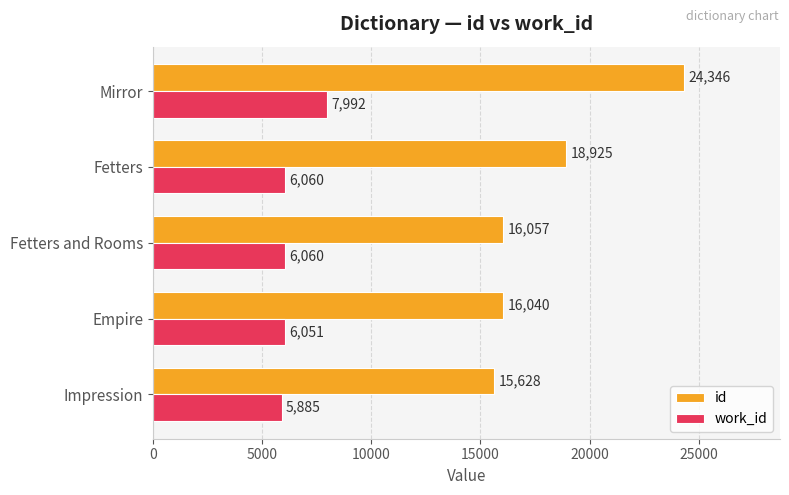

Which series has the largest range (max minus min)?

id